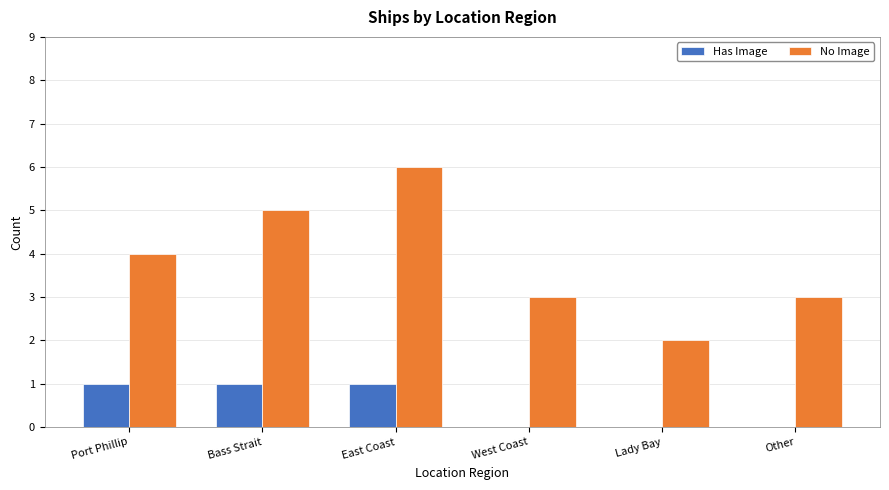

What is the sum of all No Image values?

23